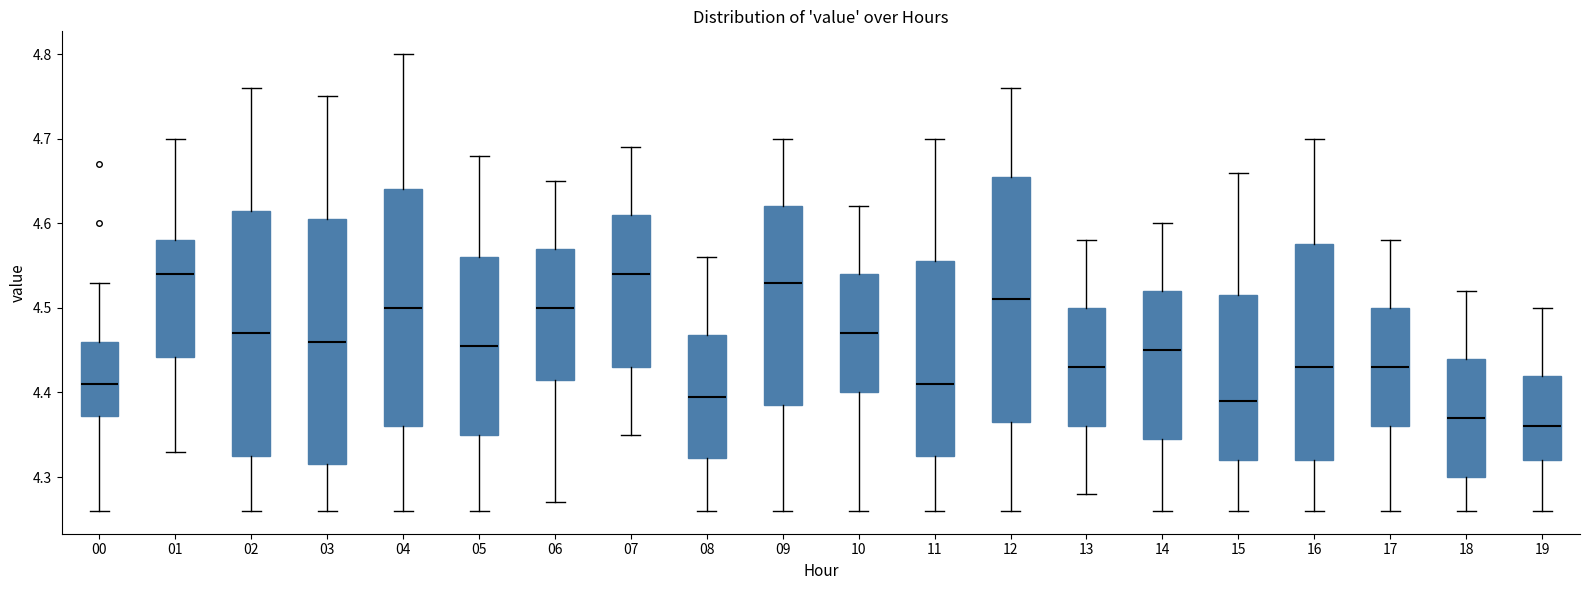

Reading left to right, read every box against the y-axis: the position of its median line, the range the box covers, and the ends of its whiskers. The values are not printed on the chart, so give them approximately, as read against the axis.

00: median 4.41, box 4.37 to 4.46, whiskers 4.26 to 4.53
01: median 4.54, box 4.44 to 4.58, whiskers 4.33 to 4.70
02: median 4.47, box 4.33 to 4.62, whiskers 4.26 to 4.76
03: median 4.46, box 4.32 to 4.61, whiskers 4.26 to 4.75
04: median 4.50, box 4.36 to 4.64, whiskers 4.26 to 4.80
05: median 4.46, box 4.35 to 4.56, whiskers 4.26 to 4.68
06: median 4.50, box 4.42 to 4.57, whiskers 4.27 to 4.65
07: median 4.54, box 4.43 to 4.61, whiskers 4.35 to 4.69
08: median 4.40, box 4.32 to 4.47, whiskers 4.26 to 4.56
09: median 4.53, box 4.39 to 4.62, whiskers 4.26 to 4.70
10: median 4.47, box 4.40 to 4.54, whiskers 4.26 to 4.62
11: median 4.41, box 4.33 to 4.56, whiskers 4.26 to 4.70
12: median 4.51, box 4.37 to 4.66, whiskers 4.26 to 4.76
13: median 4.43, box 4.36 to 4.50, whiskers 4.28 to 4.58
14: median 4.45, box 4.35 to 4.52, whiskers 4.26 to 4.60
15: median 4.39, box 4.32 to 4.52, whiskers 4.26 to 4.66
16: median 4.43, box 4.32 to 4.58, whiskers 4.26 to 4.70
17: median 4.43, box 4.36 to 4.50, whiskers 4.26 to 4.58
18: median 4.37, box 4.30 to 4.44, whiskers 4.26 to 4.52
19: median 4.36, box 4.32 to 4.42, whiskers 4.26 to 4.50